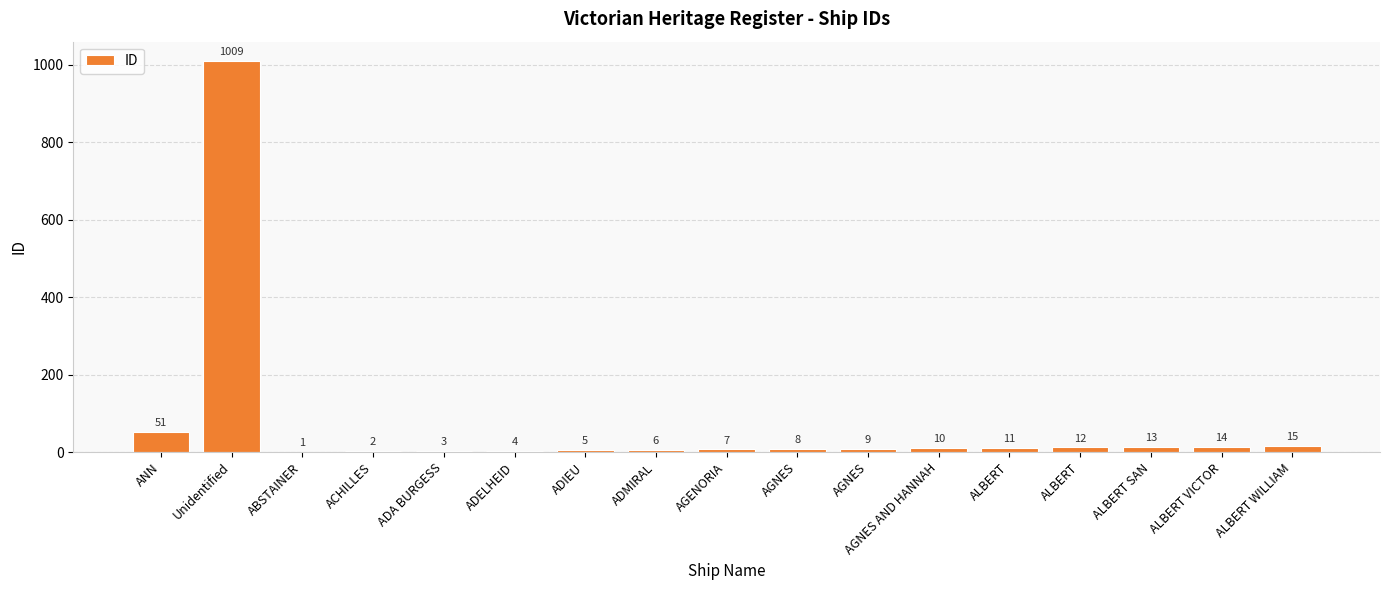

What is the smallest value displayed?

1